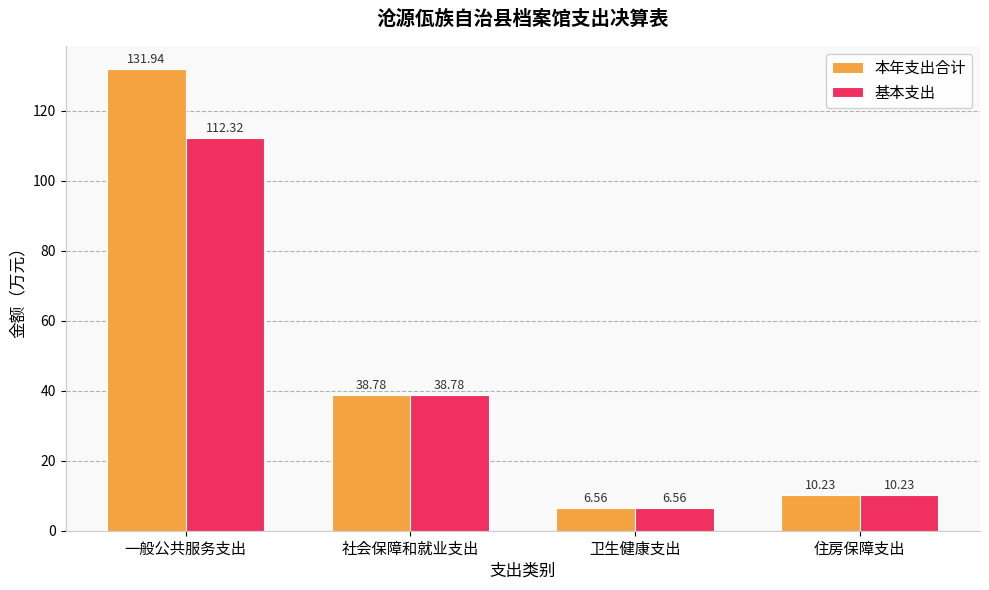

List the series in order of their overall mean, highest first.

本年支出合计, 基本支出